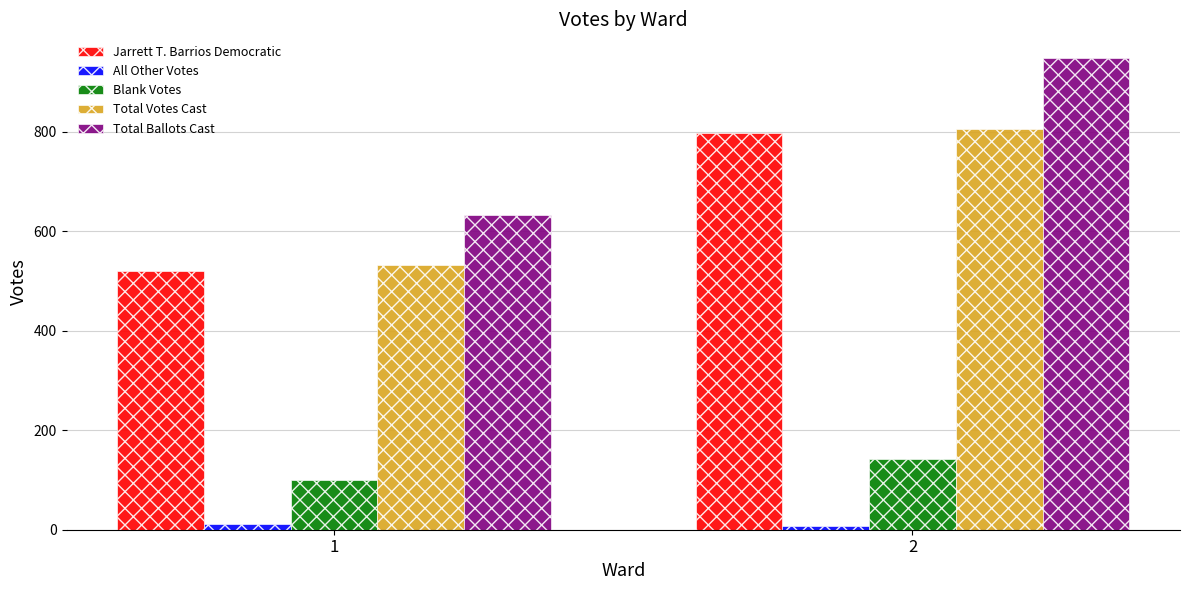

Is it true that All Other Votes equals 11 at 1?

True